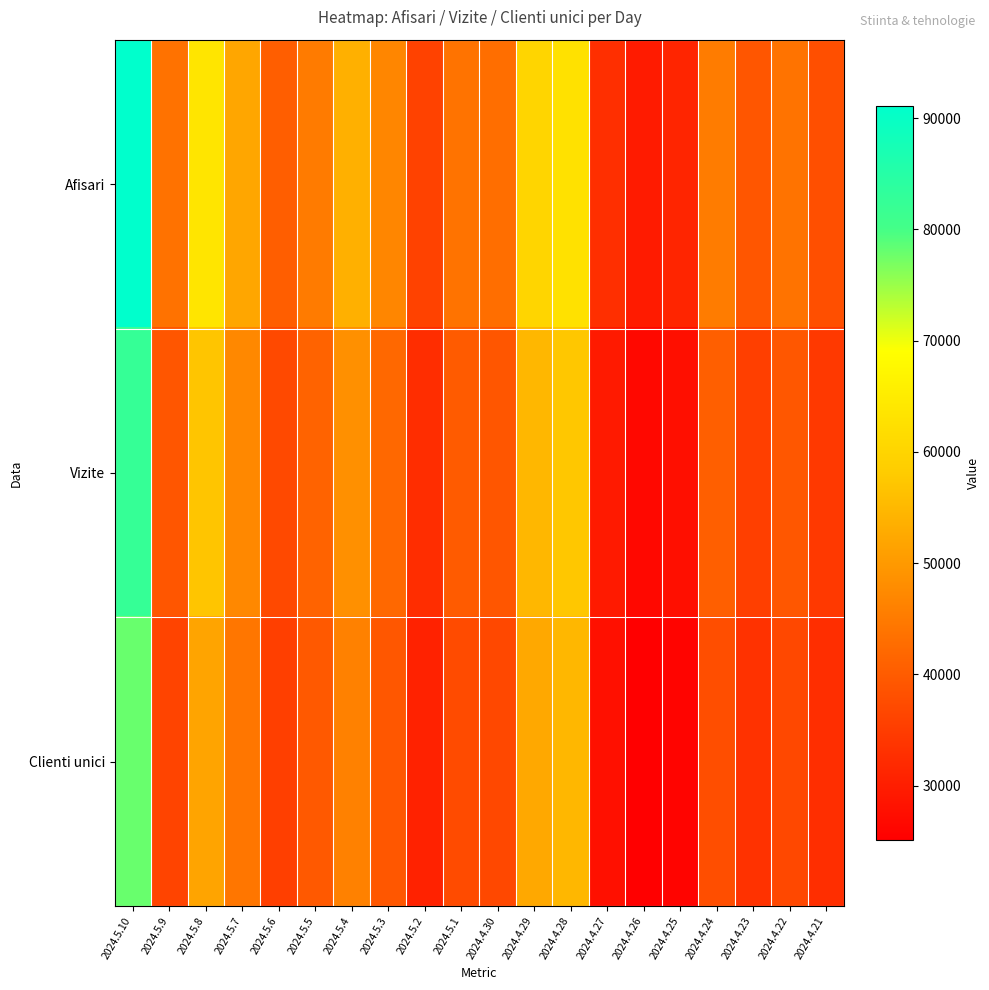

Which series has the largest total across all categories?

Afisari